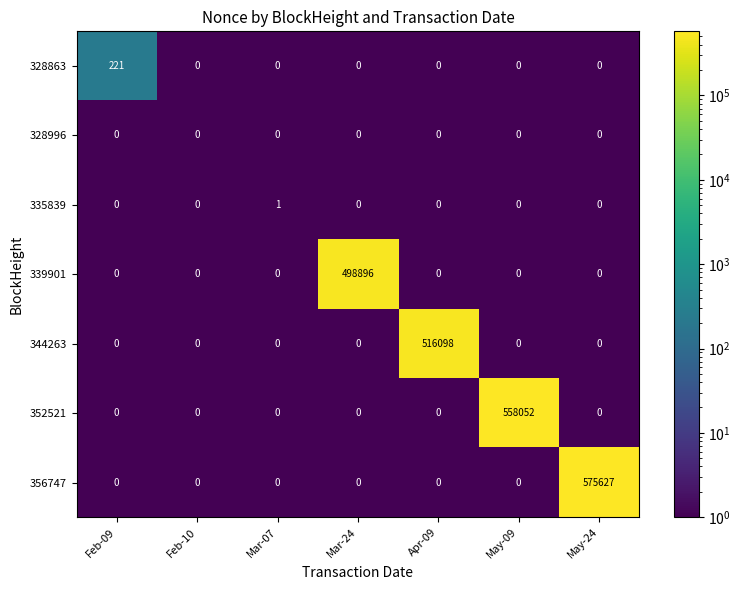

Which series has the widest spread of values?

356747